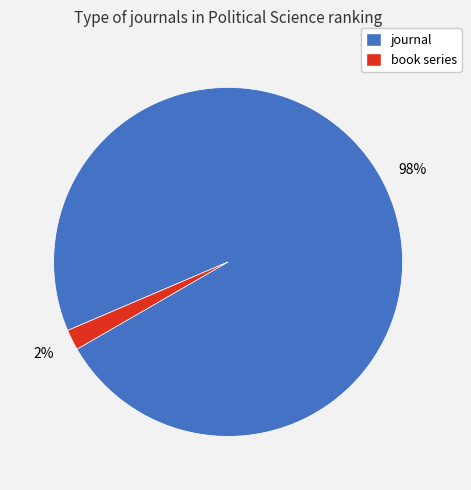

Is there a majority slice in this chart?

Yes